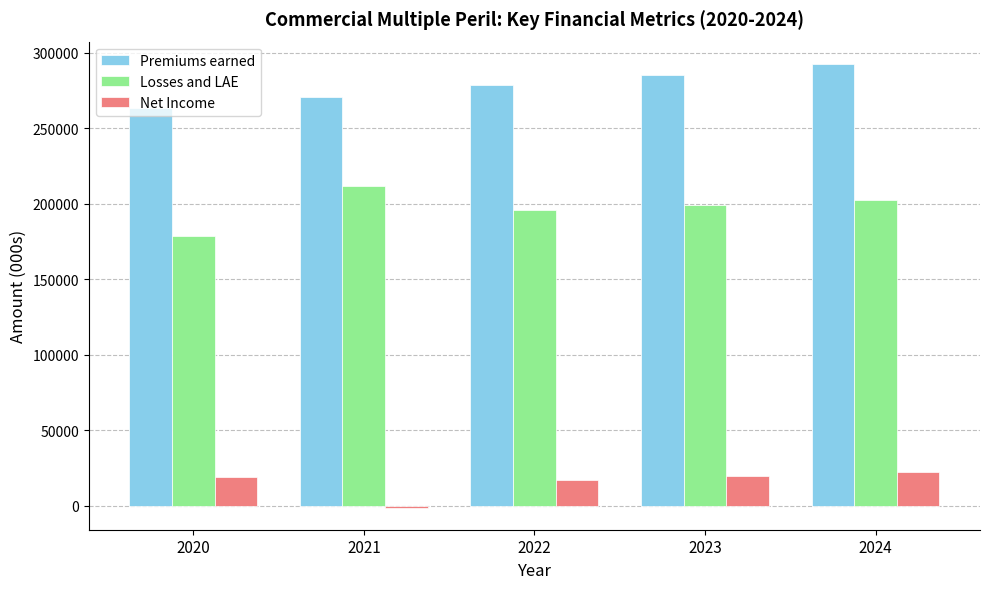

How many distinct data groups are displayed?

3